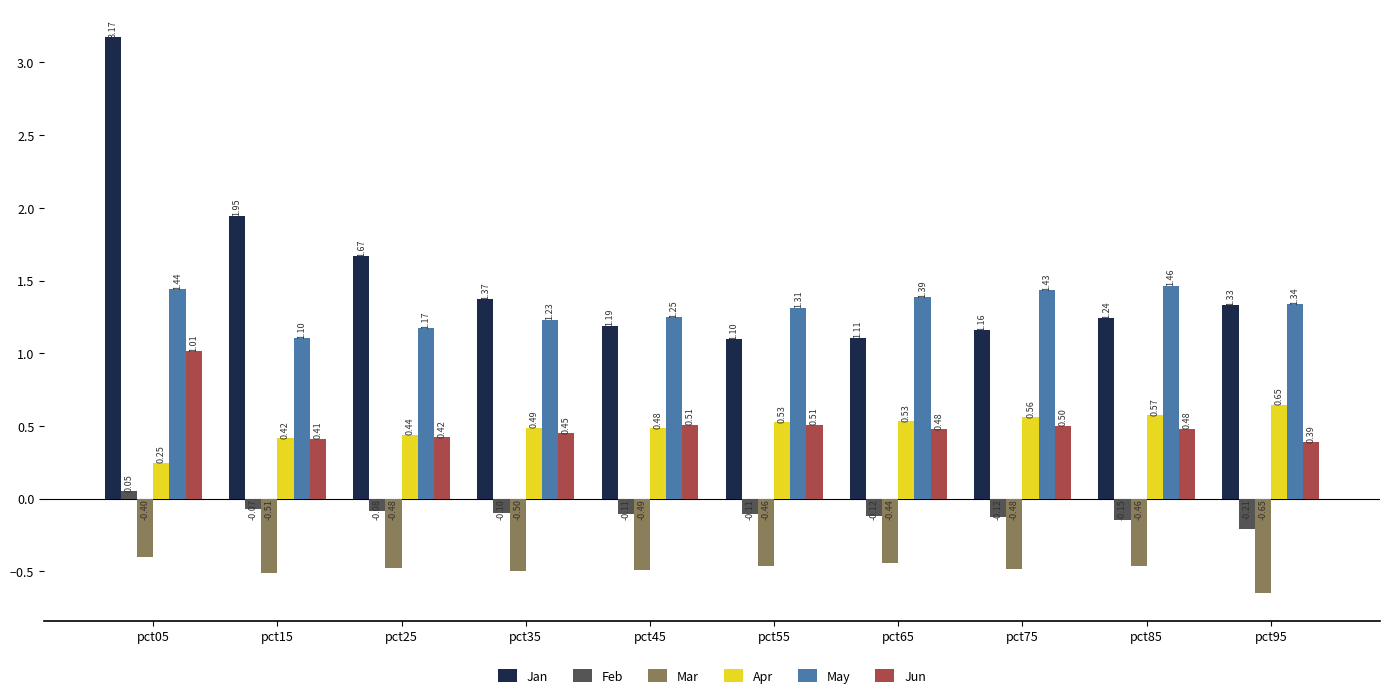

What is the value of the Apr bar at the 5th from the left?

0.5